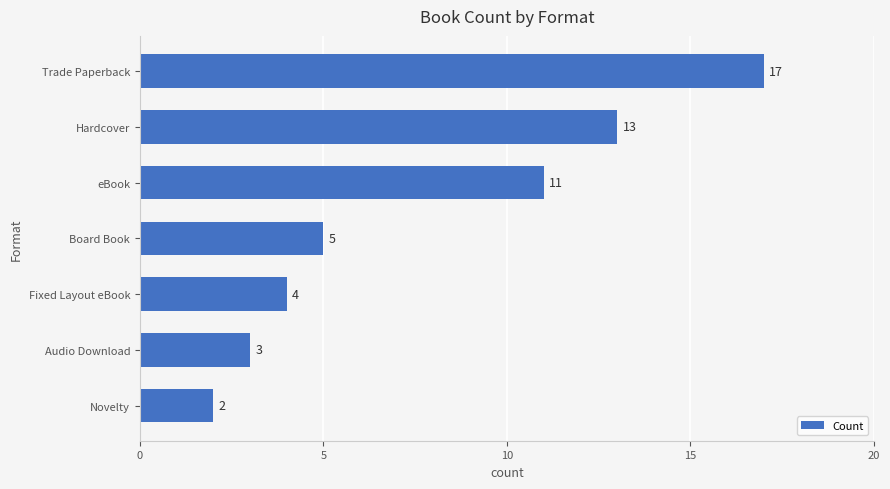

Does the chart contain stacked bars?

No